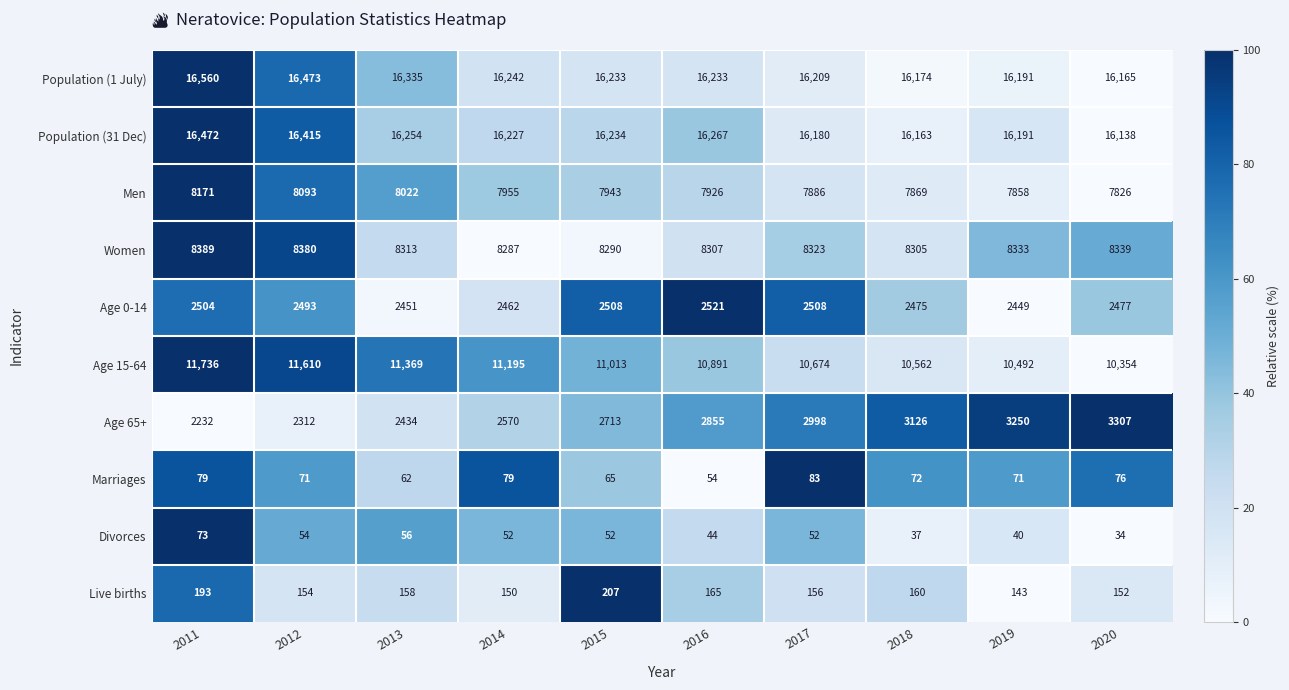

What is the sum of the Women values at 2011 and 2014?

16676